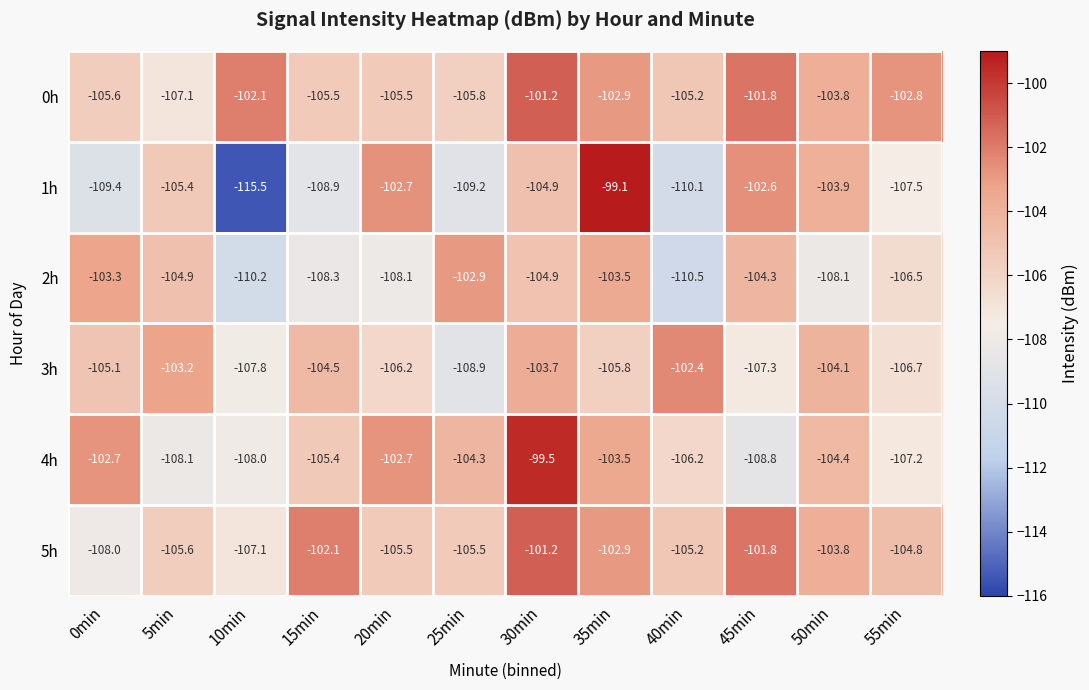

Which series has the largest total across all categories?

0h